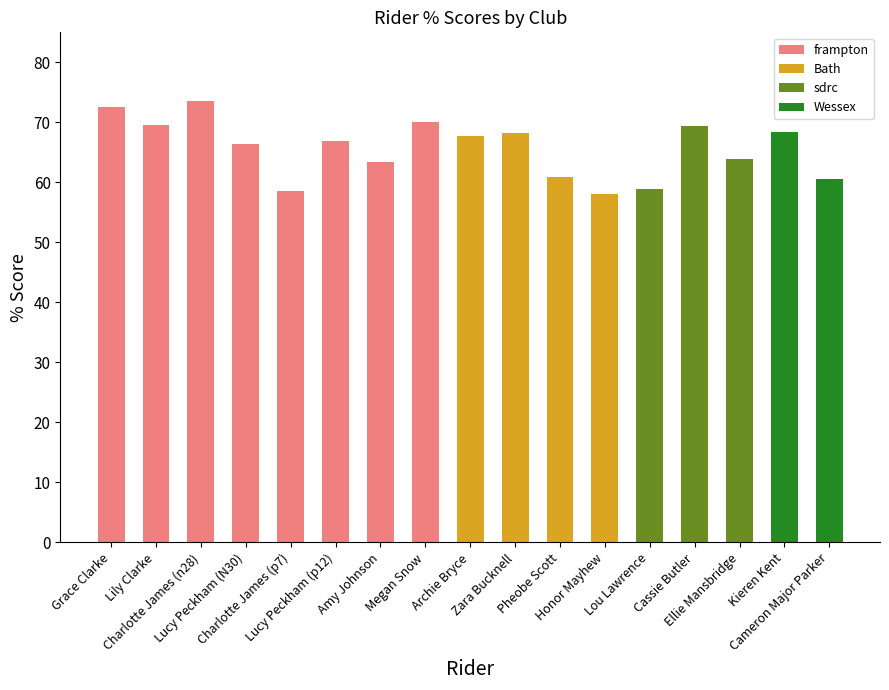

What is the label of the 1st bar from the left?

Grace Clarke